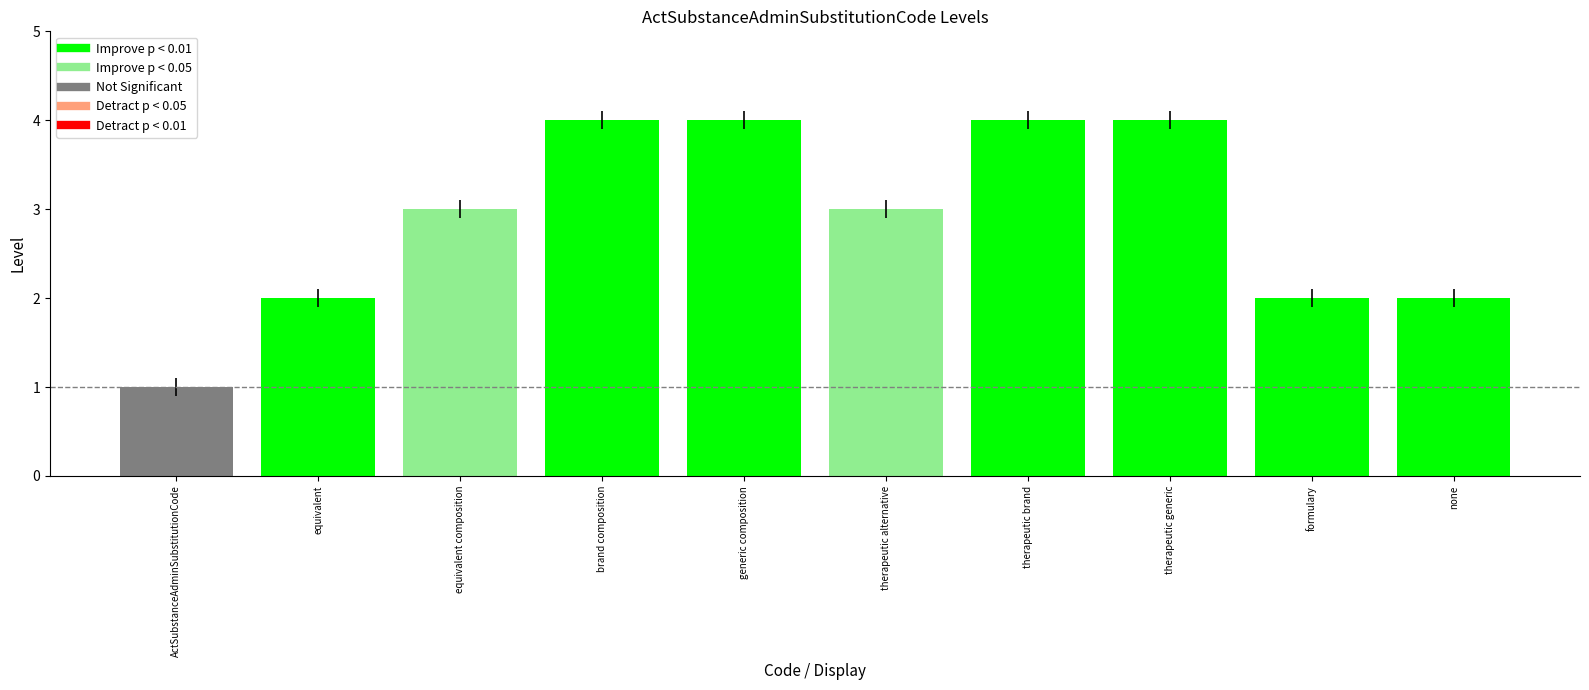

What is the difference between the values at brand composition and equivalent composition?

1